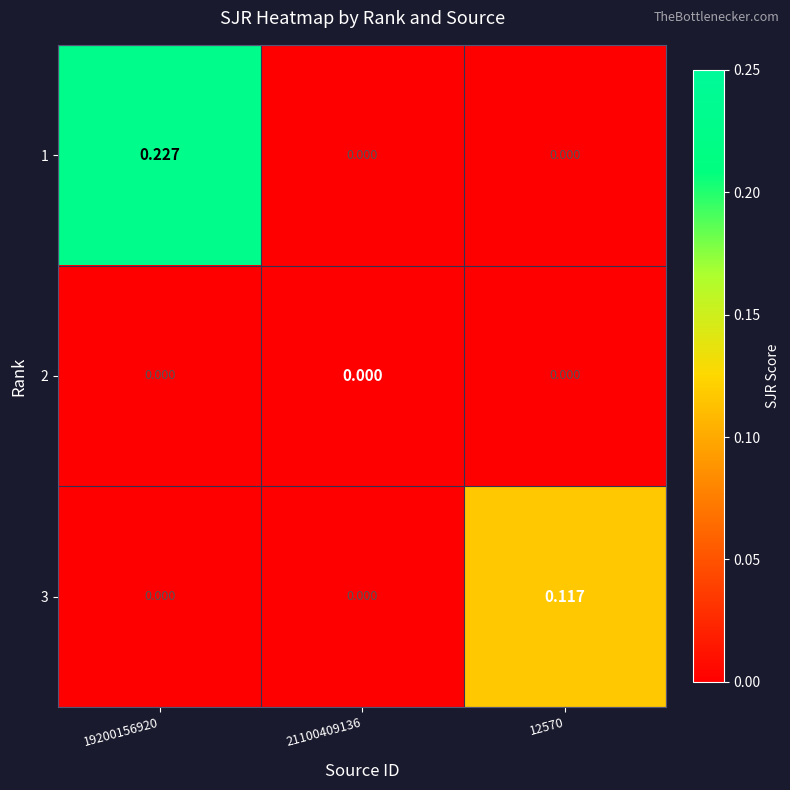

Rank the series at 19200156920 from lowest to highest value.

2, 3, 1